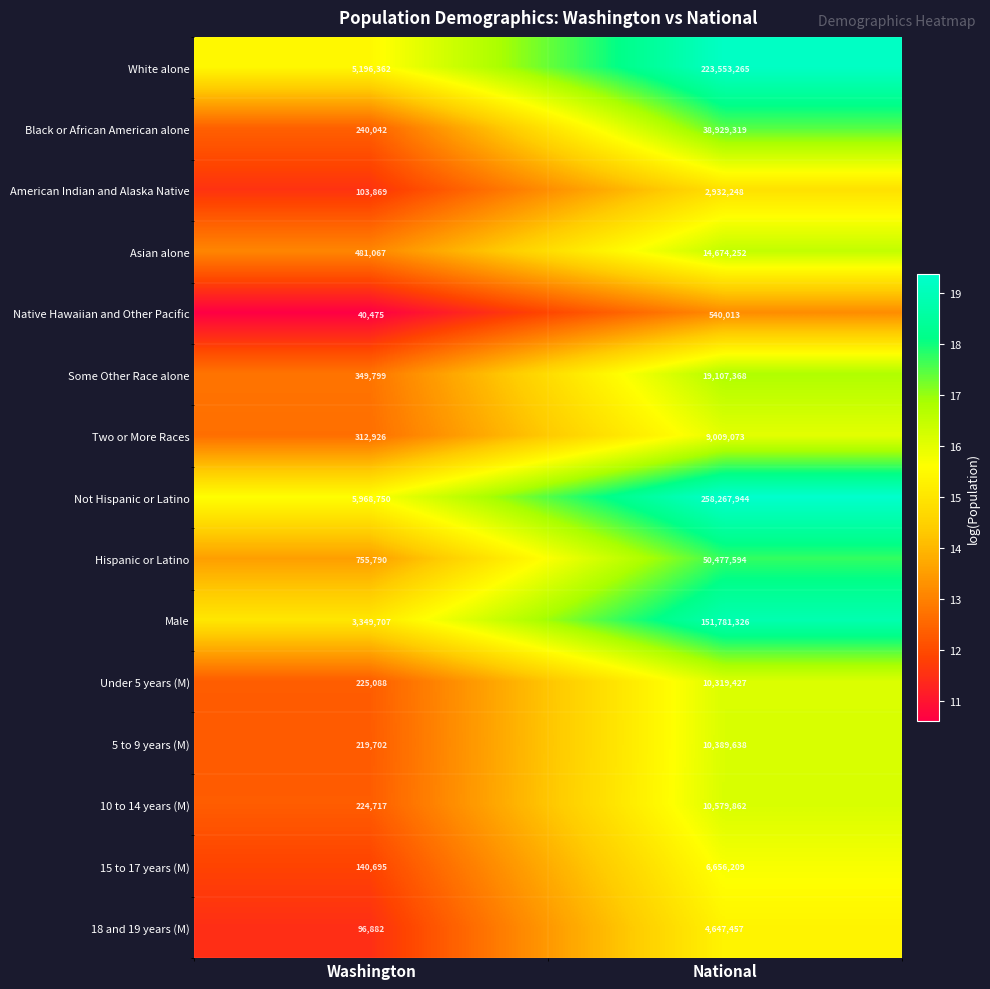

True or false: 18 and 19 years (M) has a value of 96882 at Washington.

True